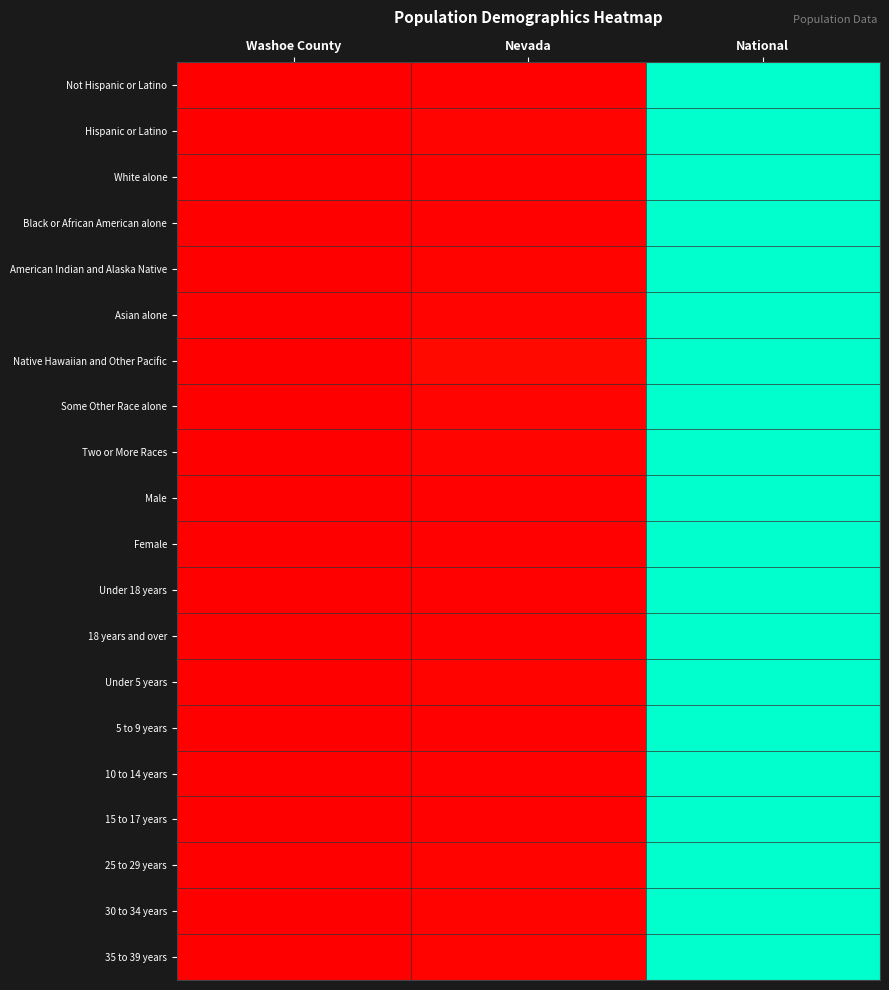

At Washoe County, list the series in order from smallest to largest.

Not Hispanic or Latino, Hispanic or Latino, White alone, Black or African American alone, American Indian and Alaska Native, Asian alone, Native Hawaiian and Other Pacific, Some Other Race alone, Two or More Races, Male, Female, Under 18 years, 18 years and over, Under 5 years, 5 to 9 years, 10 to 14 years, 15 to 17 years, 25 to 29 years, 30 to 34 years, 35 to 39 years